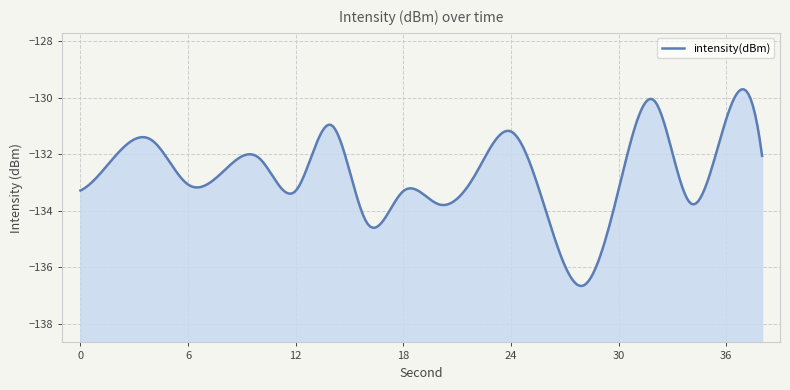

Rank the categories by value from highest to lowest.

32, 36, 14, 24, 4, 2, 38, 10, 8, 22, 6, 30, 0, 12, 18, 34, 20, 26, 16, 28